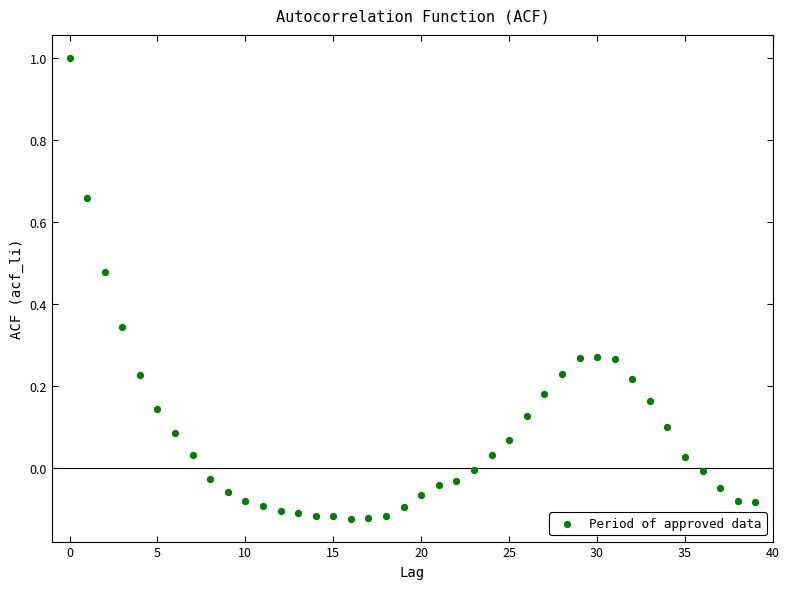

Count the number of points in this scatter plot.

40